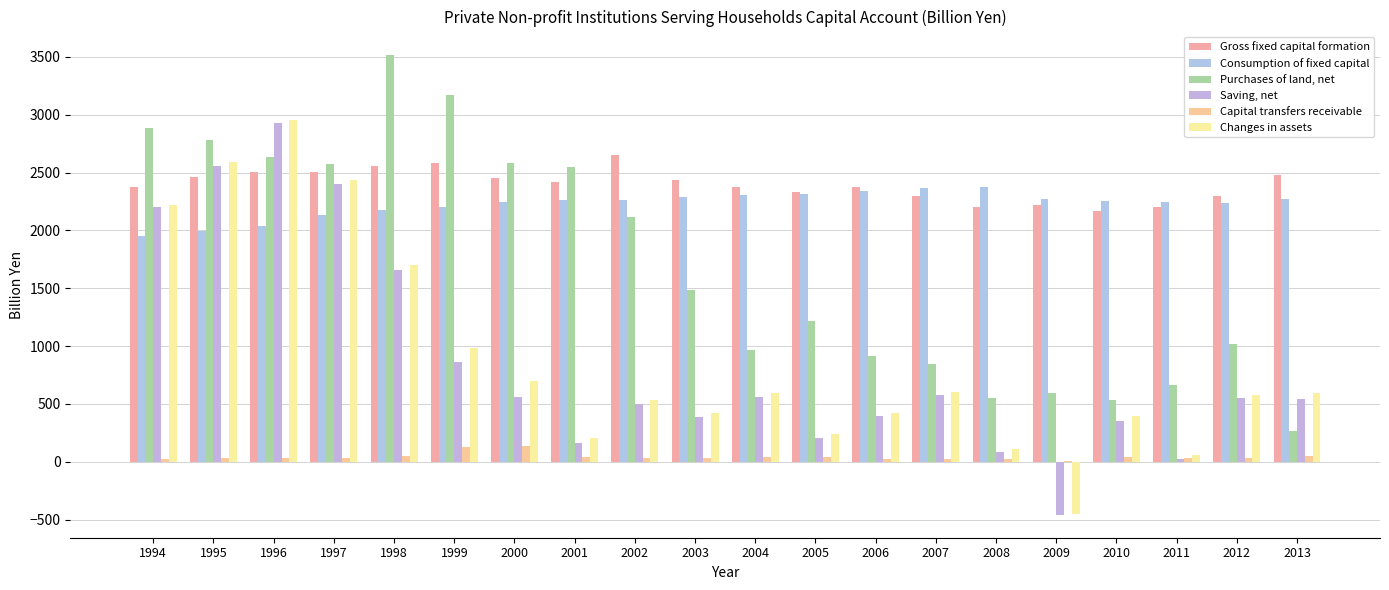

What is the average value of the Saving, net series?

852.1